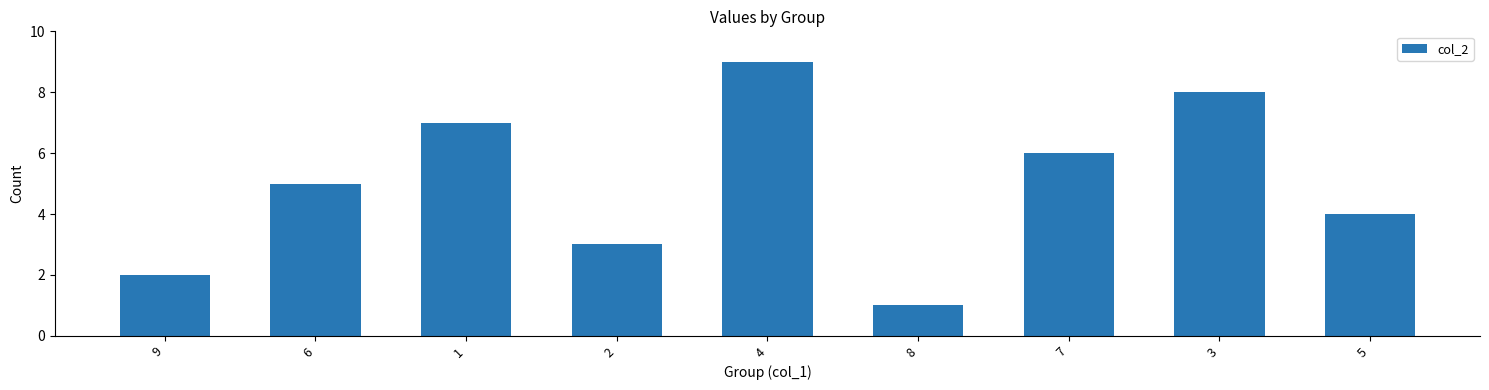

Reading left to right, transcribe all the data shown in this chart.

9=2	6=5	1=7	2=3	4=9	8=1	7=6	3=8	5=4